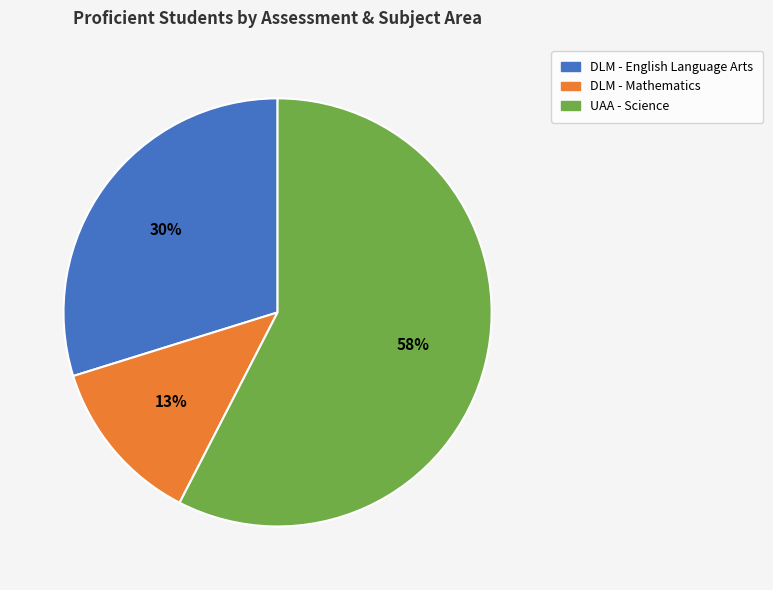

Rank the categories by value from highest to lowest.

UAA - Science, DLM - English Language Arts, DLM - Mathematics